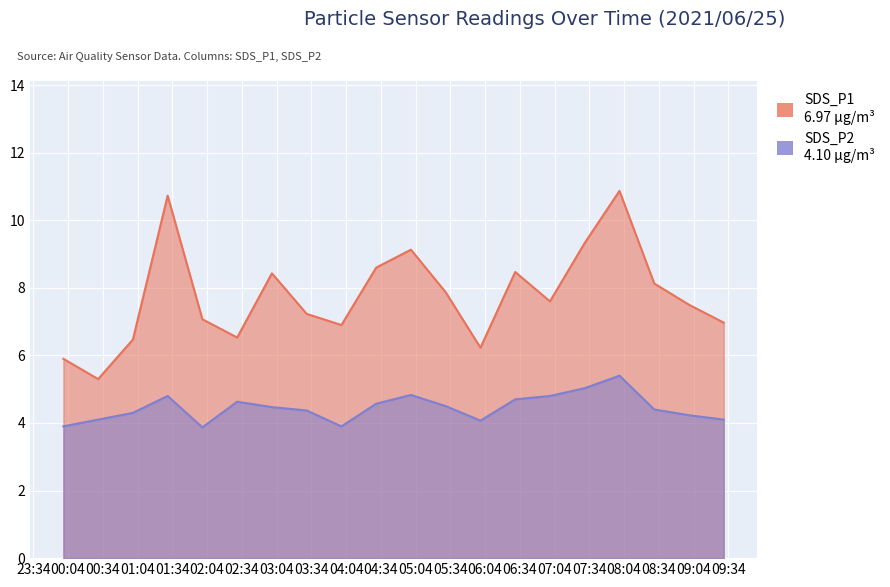

The SDS_P1 series shows 7.2 at 2021/06/25 03:30. True or false?

True